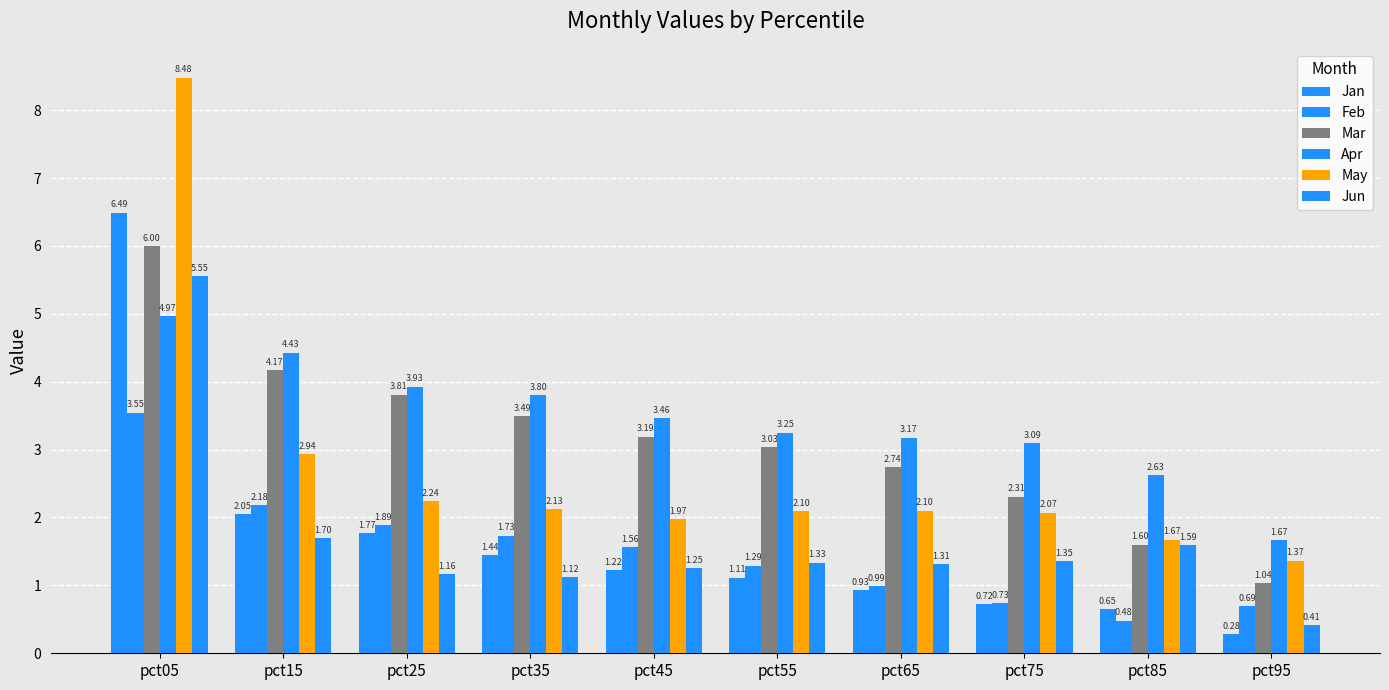

How many values in the Jun series are below 1?

1